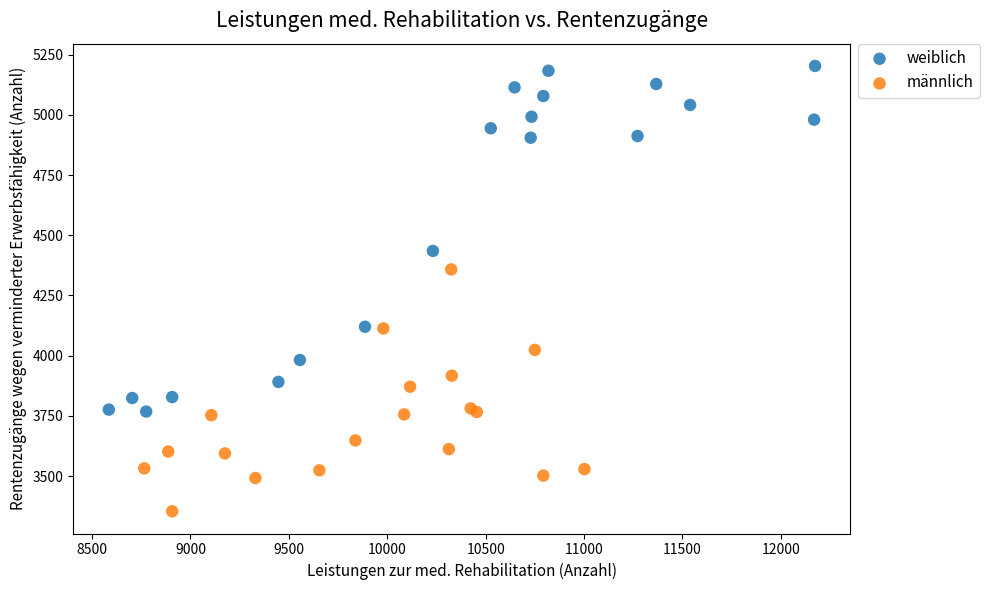

Which series reaches the maximum Y coordinate?

weiblich